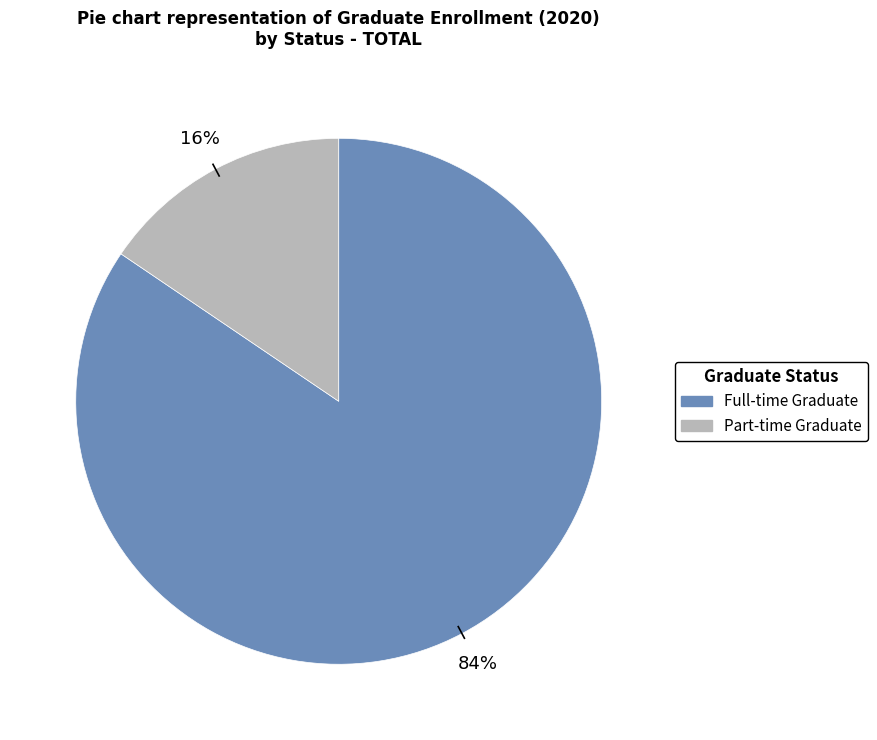

To the nearest percent, what is the average slice percentage?

50%